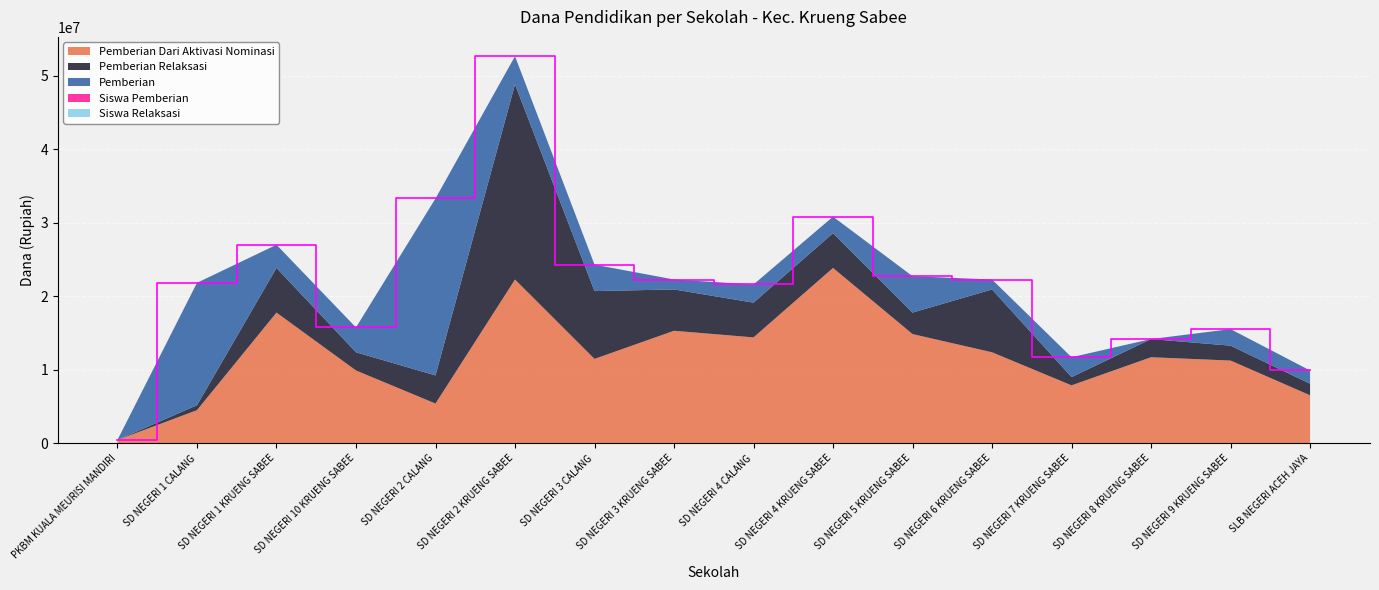

Reading left to right, what are all the values shown in this chart?

Pemberian Dari Aktivasi Nominasi: 450000	4500000	17775000	9900000	5400000	22275000	11475000	15300000	14400000	23850000	14850000	12375000	7875000	11700000	11250000	6525000
Pemberian Relaksasi: 0	675000	6075000	2475000	3825000	26550000	9225000	5625000	4725000	4725000	2925000	8550000	1125000	2475000	2025000	1575000
Pemberian: 0	16650000	3150000	3375000	24075000	3825000	3600000	1350000	2475000	2250000	4950000	1350000	2700000	0	2250000	1800000
Siswa Pemberian: 0	38	7	8	55	9	8	3	6	5	11	3	6	0	5	4
Siswa Relaksasi: 0	3	17	9	15	63	22	16	13	13	9	21	5	7	7	5